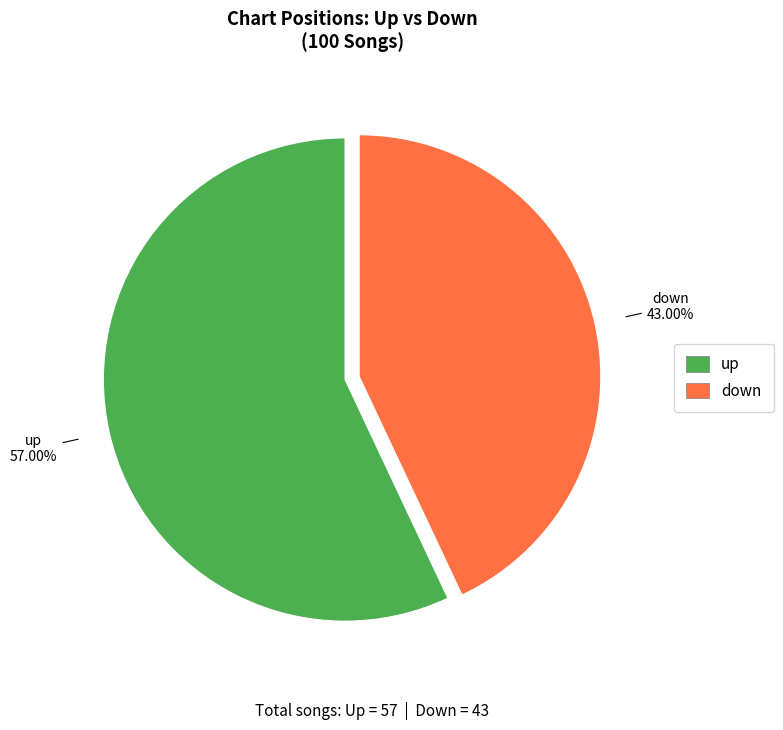

To the nearest percent, what is the average slice percentage?

50%